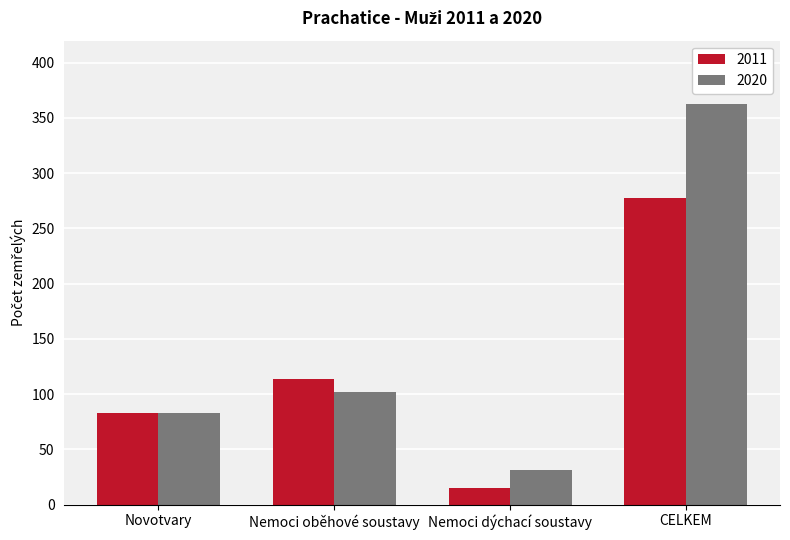

At which label does 2011 reach its minimum?

Nemoci dýchací soustavy